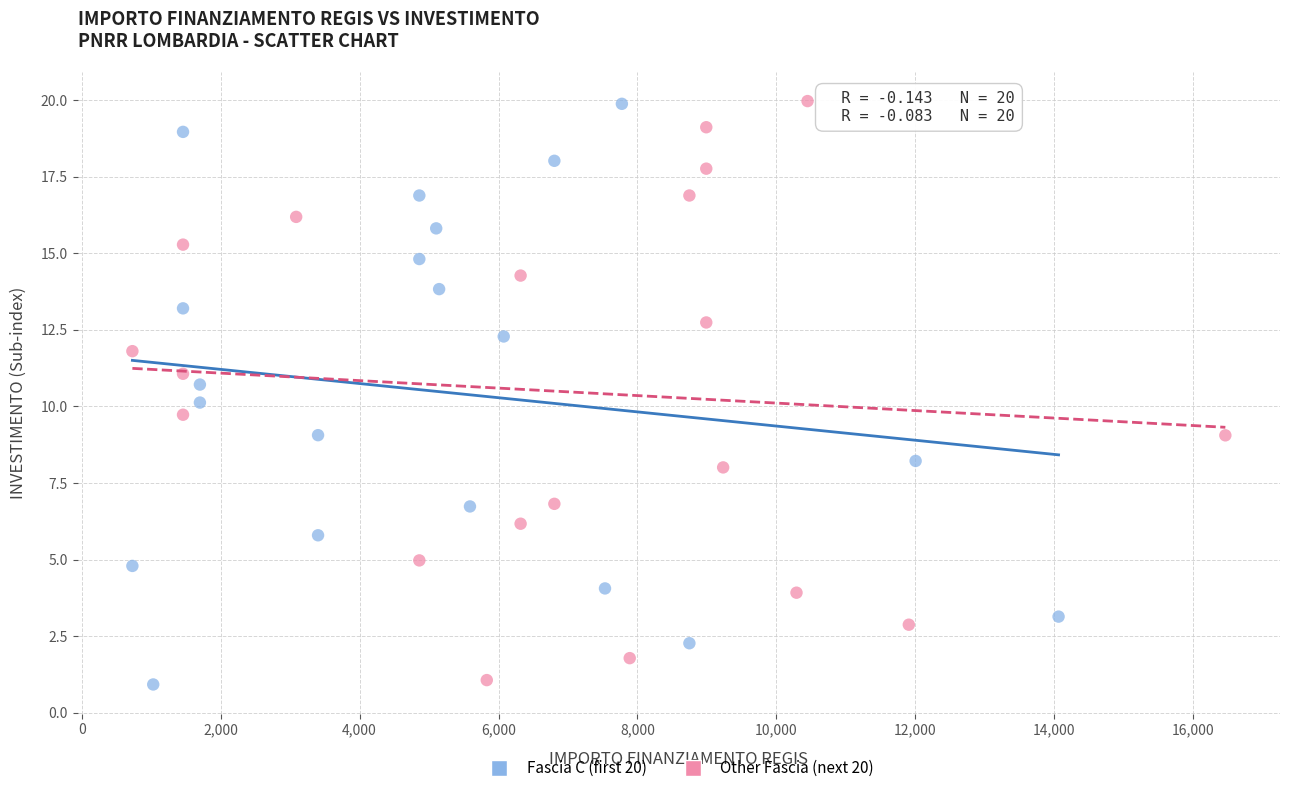

Which series has the largest Y range (max minus min)?

Fascia C (first 20)